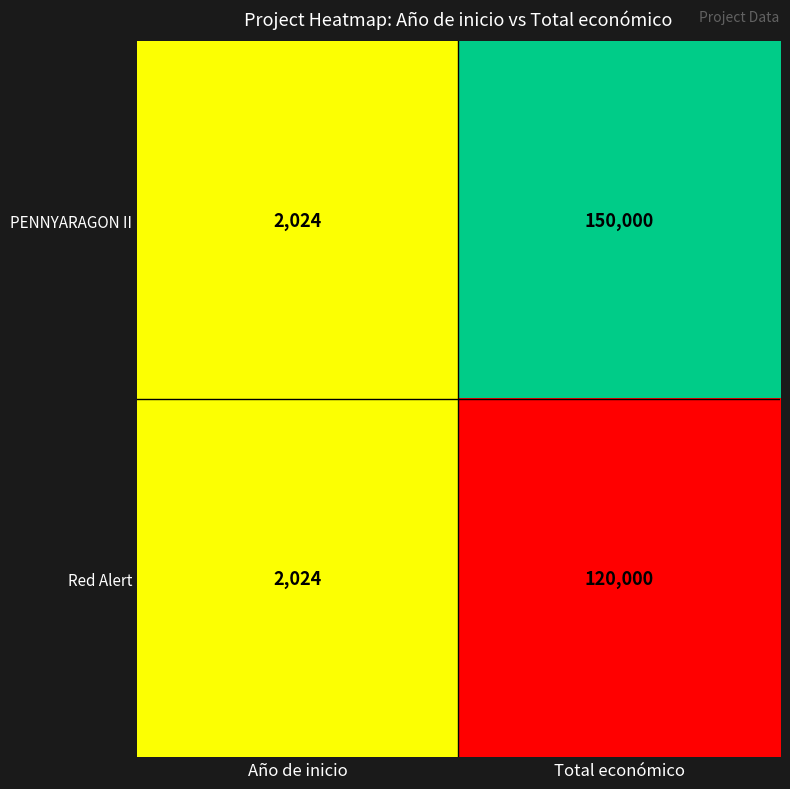

At Total económico, list the series in order from largest to smallest.

PENNYARAGON II, Red Alert